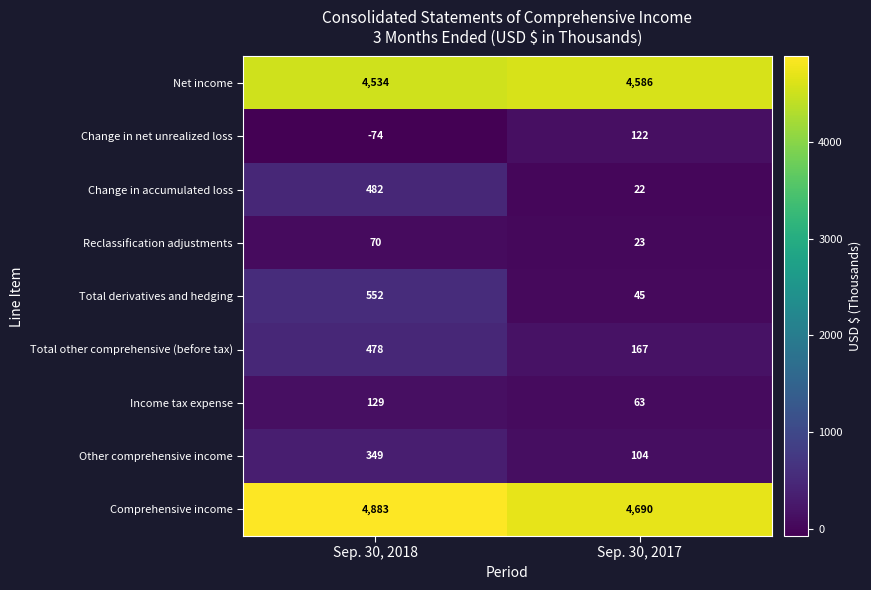

Which label corresponds to the smallest value in the chart?

Sep. 30, 2018